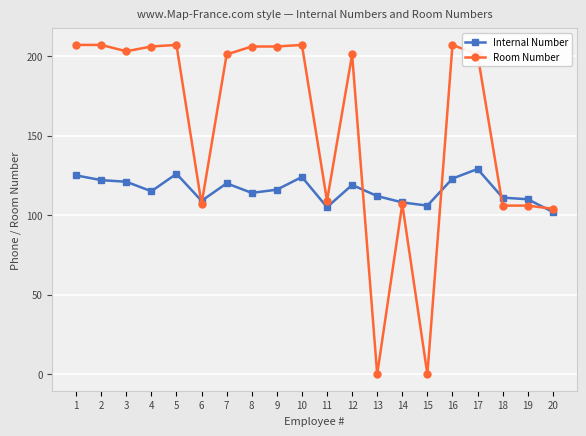

Does the chart have visible grid lines?

Yes